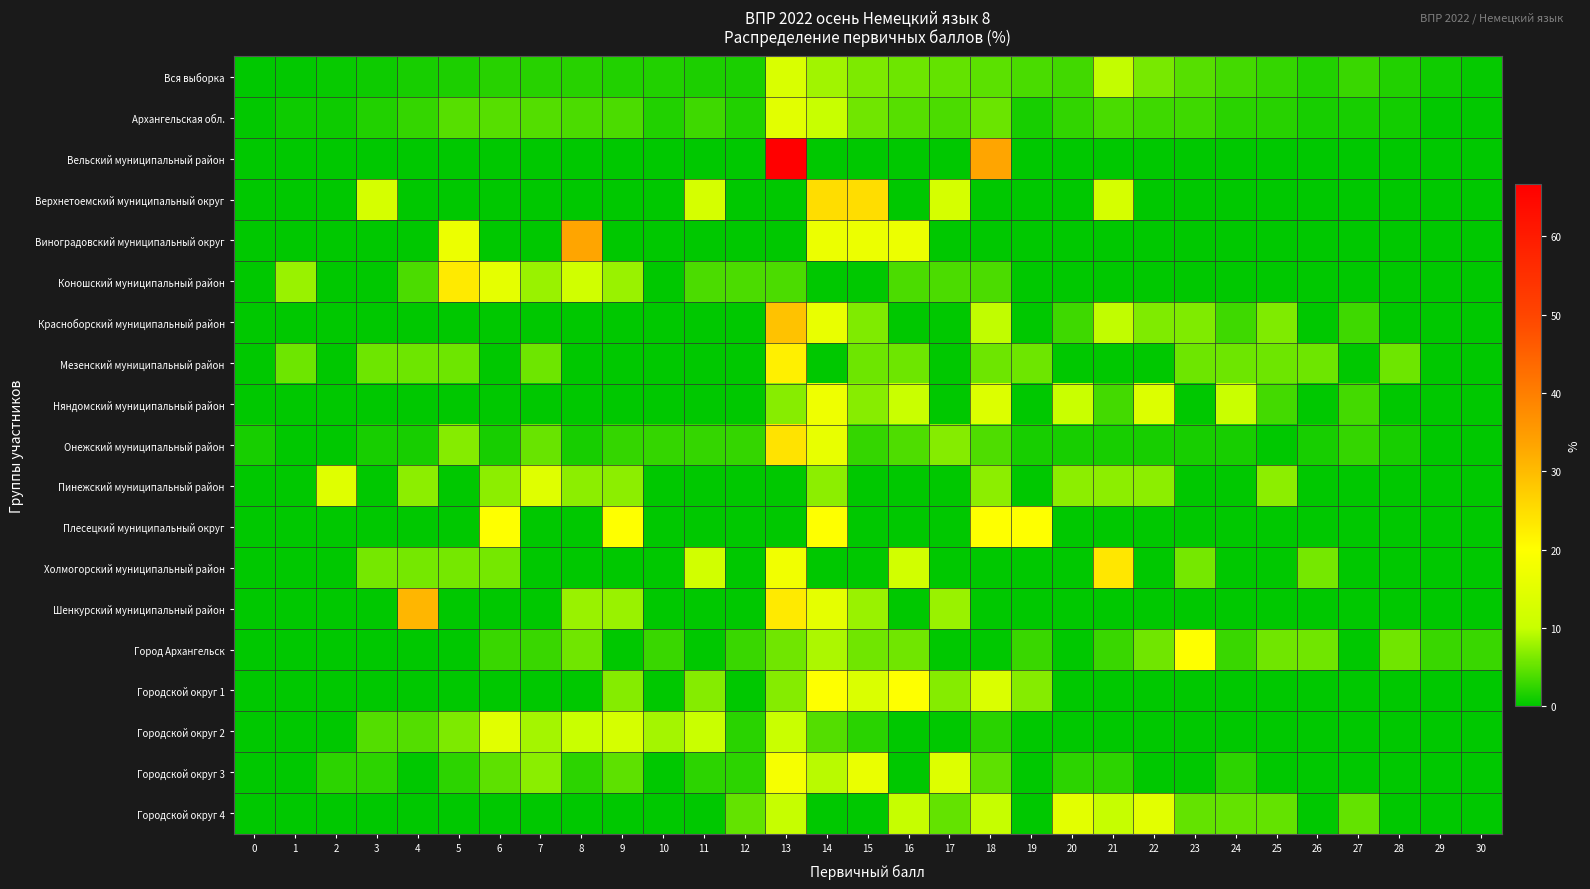

Between 27 and 29, which series saw the biggest shift?

Городской округ 4